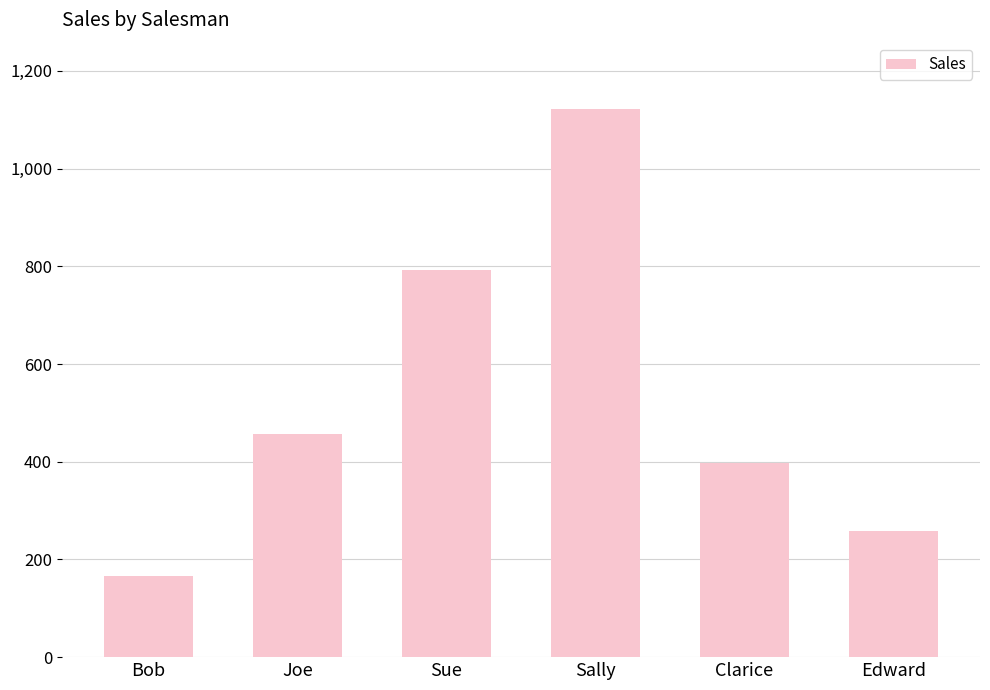

List the labels in order of value, largest first.

Sally, Sue, Joe, Clarice, Edward, Bob